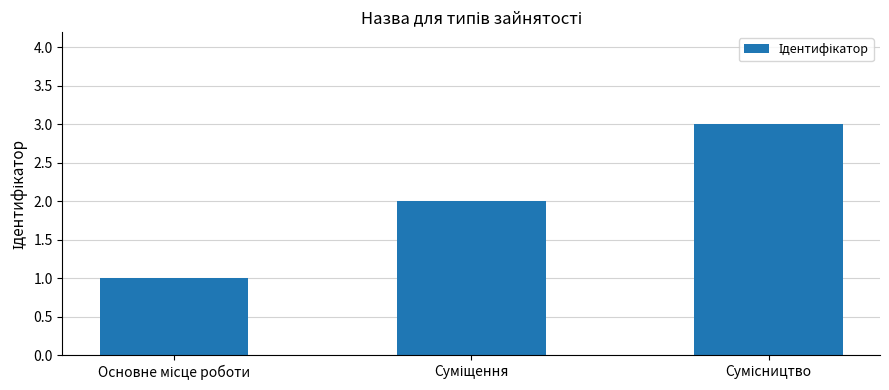

Reading left to right, transcribe all the data shown in this chart.

1	2	3